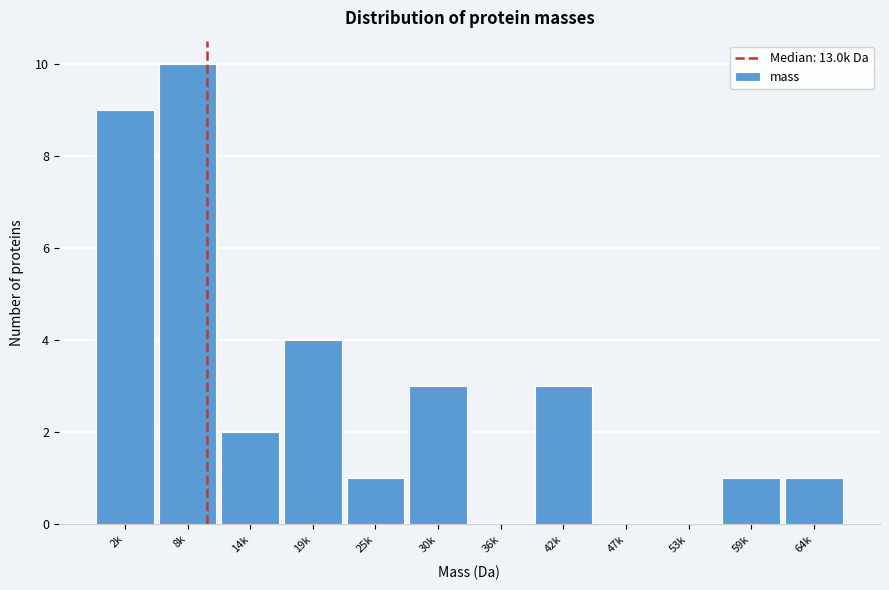

Reading left to right, extract all data points from this chart.

2k=9	8k=10	14k=2	19k=4	25k=1	30k=3	36k=0	42k=3	47k=0	53k=0	59k=1	64k=1